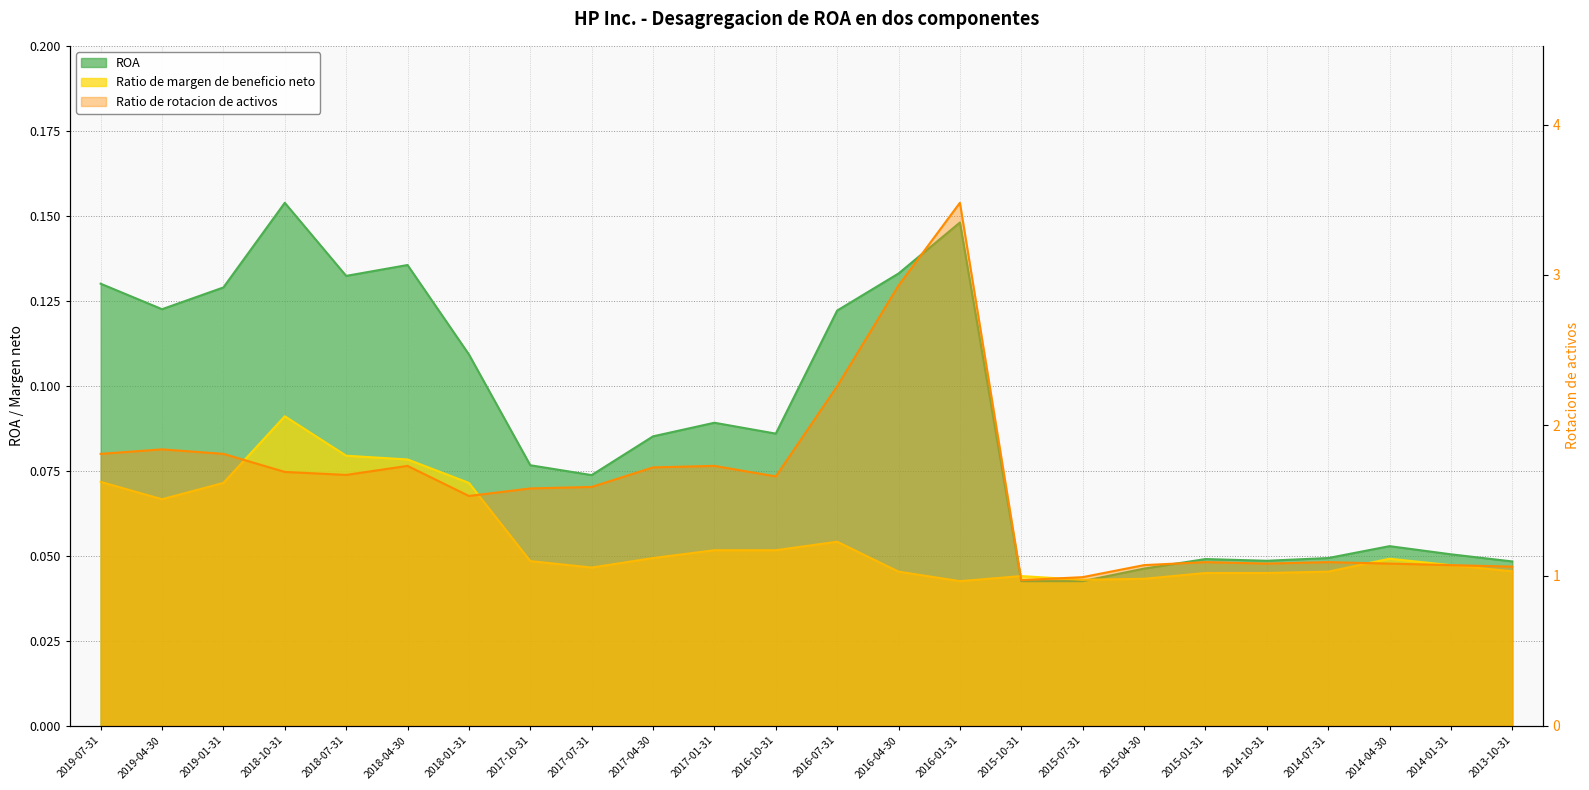

Which series has the largest range (max minus min)?

Ratio de rotacion de activos